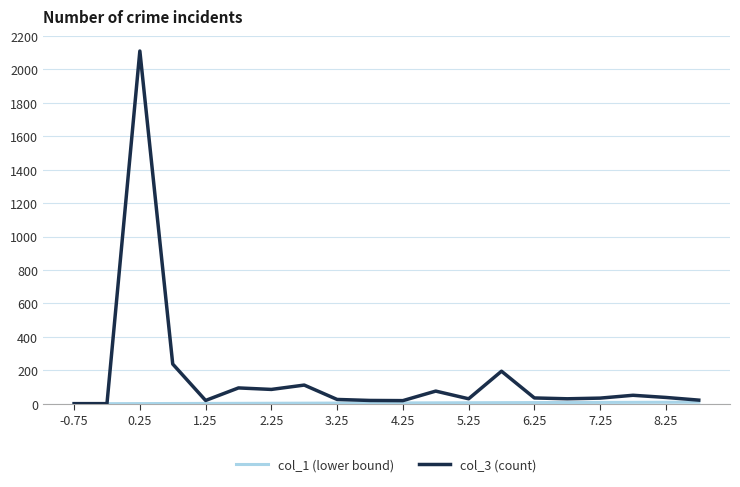

Which series has the largest range (max minus min)?

col_3 (count)